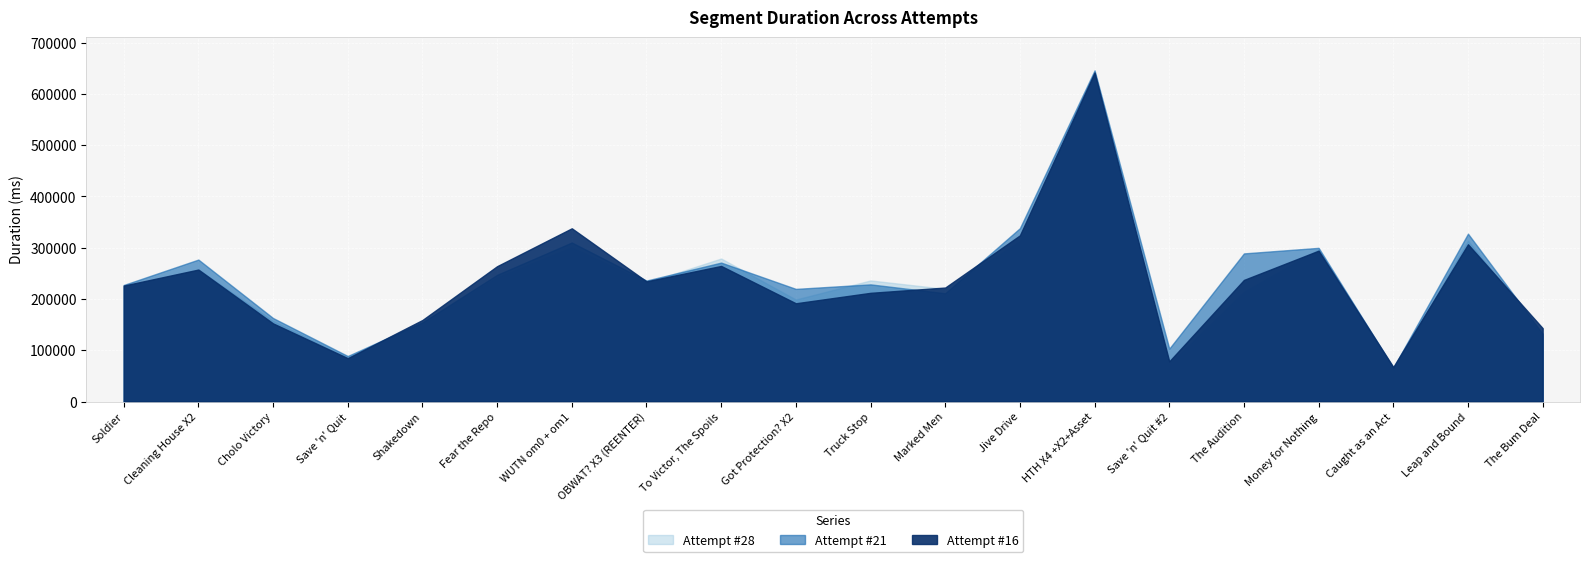

List the series in order of their overall mean, highest first.

Attempt #21, Attempt #16, Attempt #28